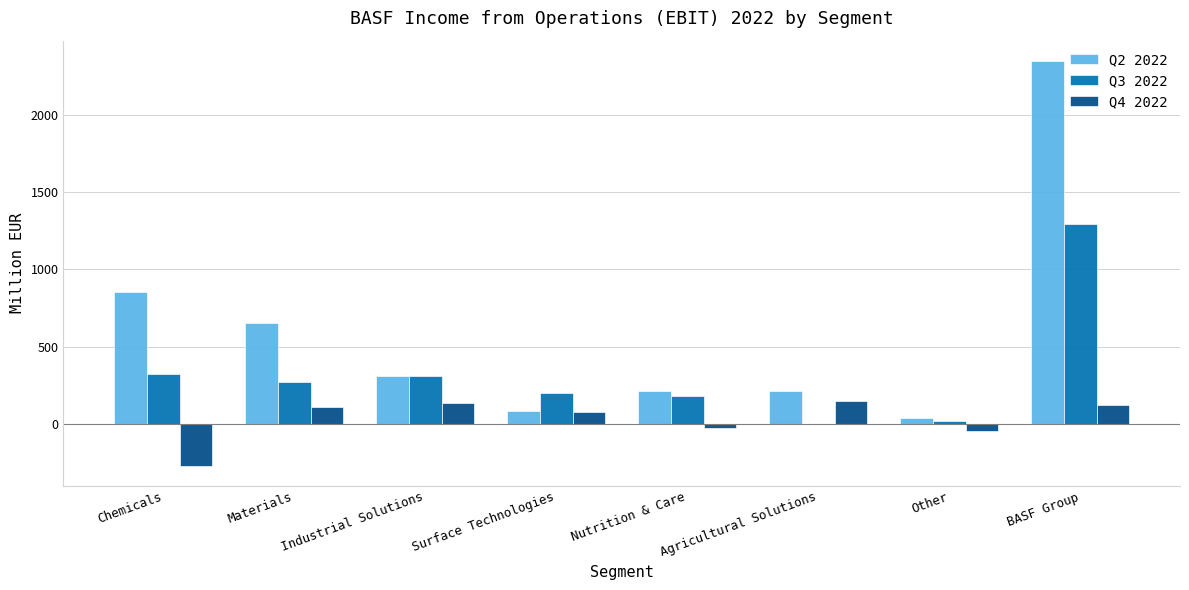

At which label is Q4 2022 closest to -61?

Other